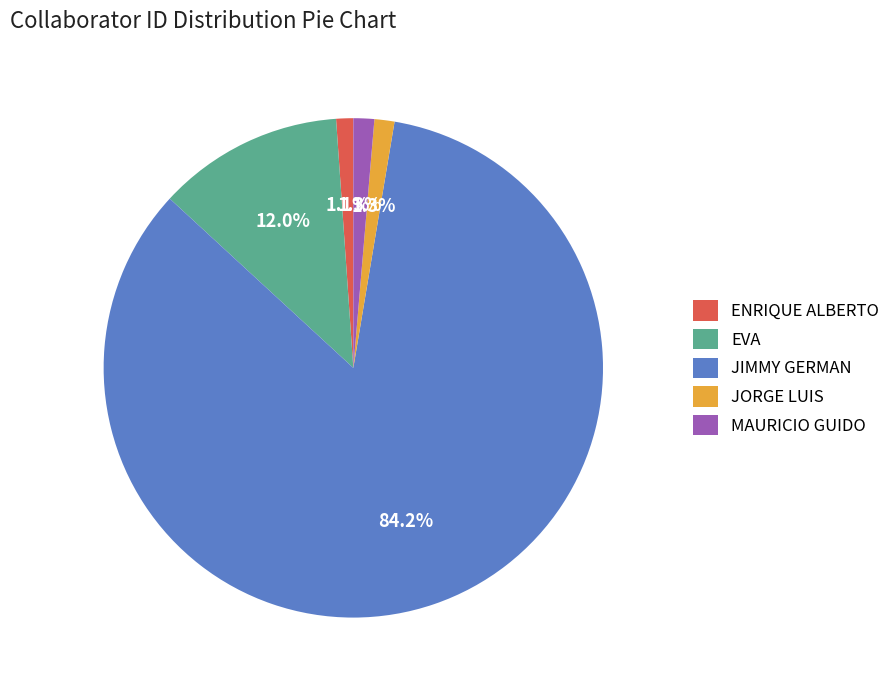

To the nearest percent, what percentage of the pie is ENRIQUE ALBERTO?

1%